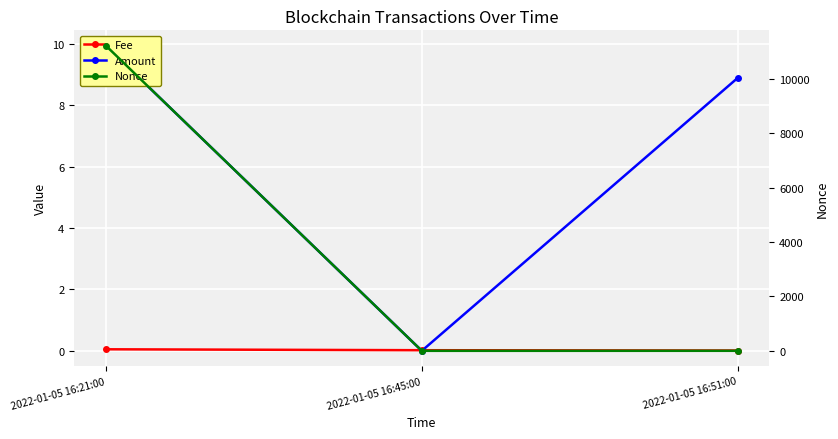

What is the label of the 3rd point from the right?

2022-01-05 16:21:00